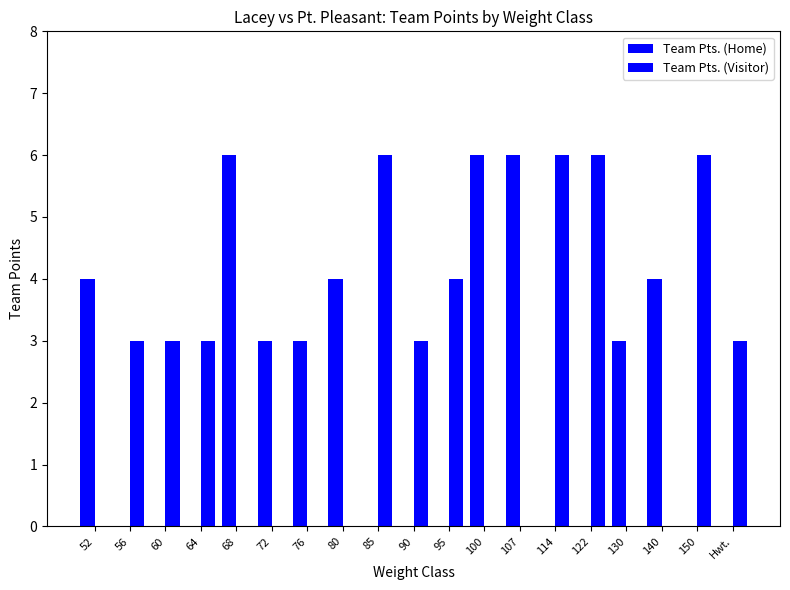

What is the value of the Team Pts. (Home) bar at the 17th from the left?

4